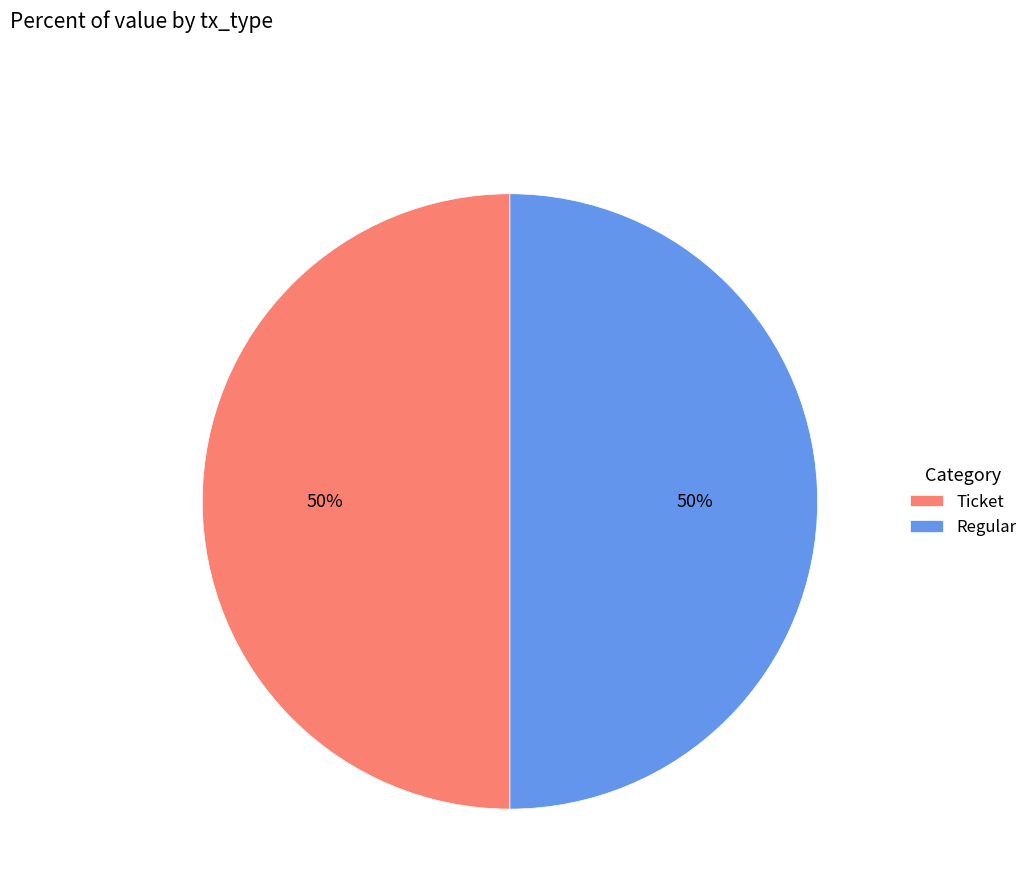

To the nearest percent, what is the combined percentage of Regular and Ticket?

100%